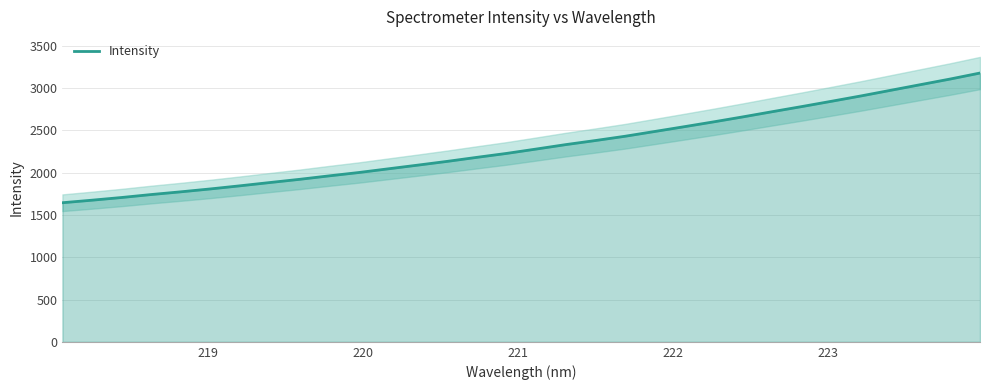

What is the smallest value displayed?

1644.2